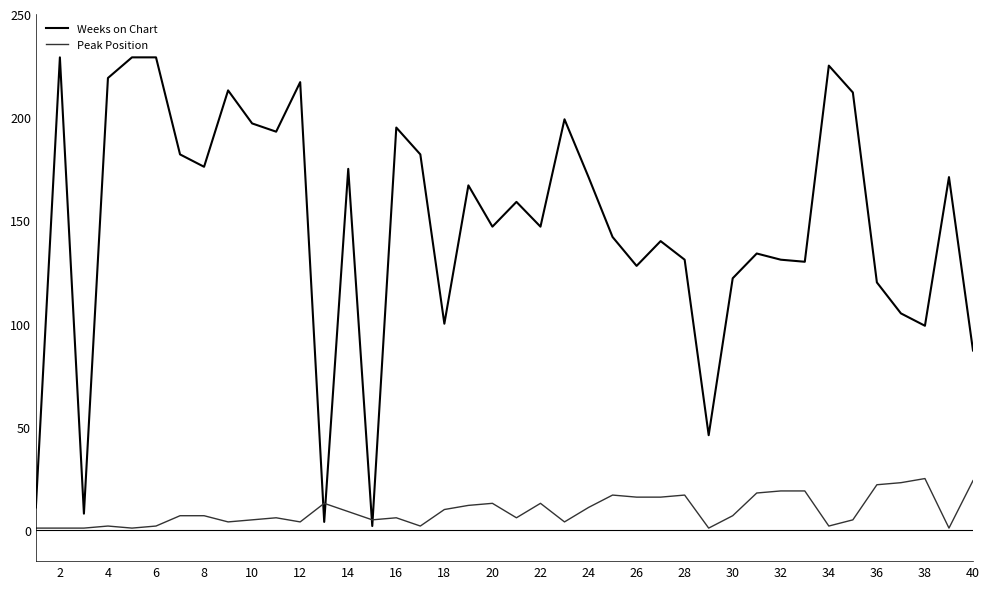

How many lines are shown in the chart?

2